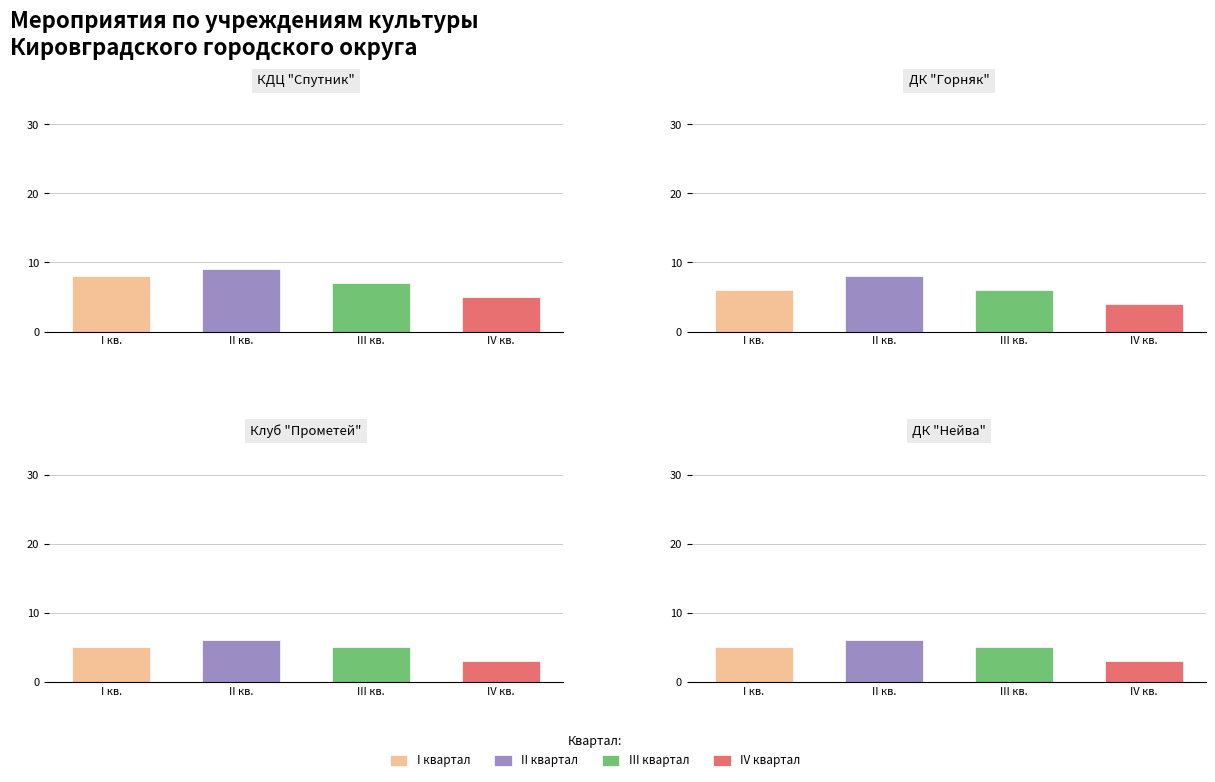

What is the lowest value of the I квартал series?

5